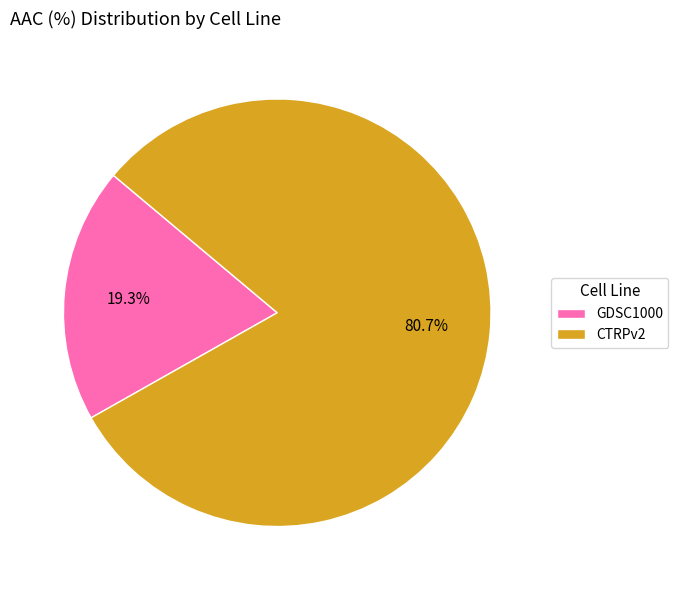

Does any single category account for the majority?

Yes